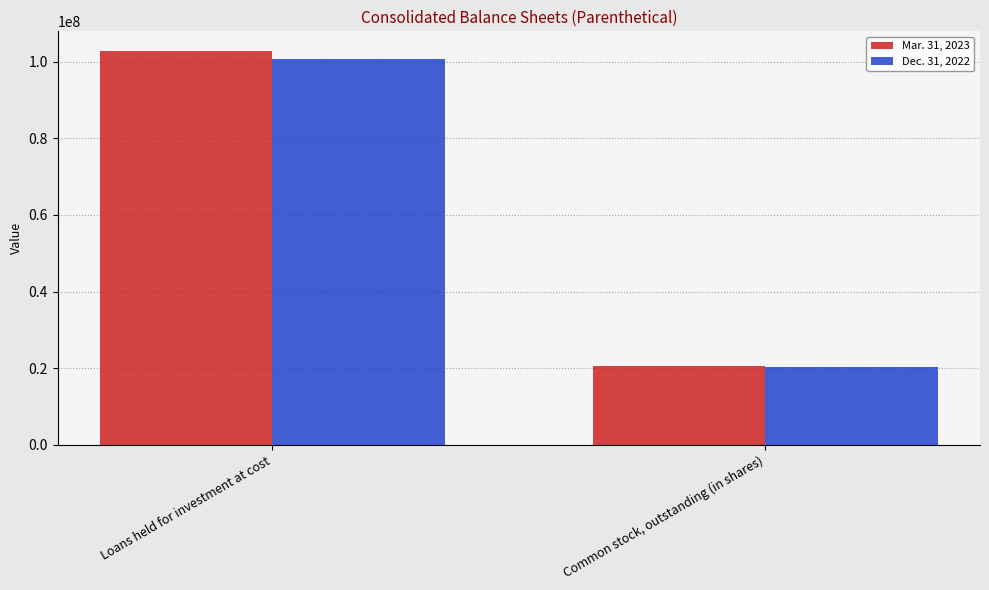

Is the value of Mar. 31, 2023 at Common stock, outstanding (in shares) greater than the value of Dec. 31, 2022 at Loans held for investment at cost?

No